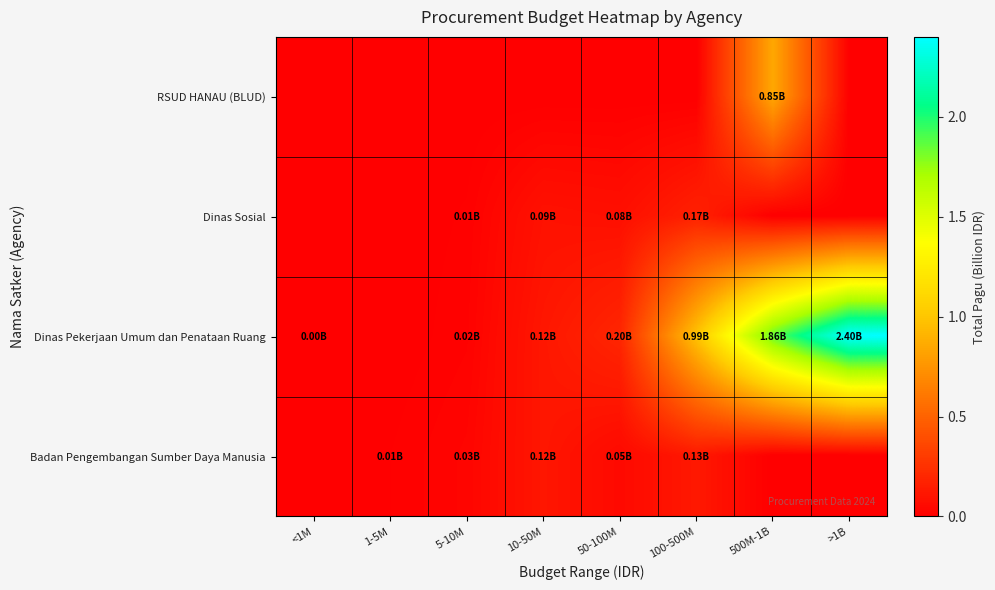

Reading left to right, transcribe all the data shown in this chart.

RSUD HANAU (BLUD): <1M=0.0	1-5M=0.0	5-10M=0.0	10-50M=0.0	50-100M=0.0	100-500M=0.0	500M-1B=0.8	>1B=0.0
Dinas Sosial: <1M=0.0	1-5M=0.0	5-10M=0.0	10-50M=0.1	50-100M=0.1	100-500M=0.2	500M-1B=0.0	>1B=0.0
Dinas Pekerjaan Umum dan Penataan Ruang: <1M=0.0	1-5M=0.0	5-10M=0.0	10-50M=0.1	50-100M=0.2	100-500M=1.0	500M-1B=1.9	>1B=2.4
Badan Pengembangan Sumber Daya Manusia: <1M=0.0	1-5M=0.0	5-10M=0.0	10-50M=0.1	50-100M=0.1	100-500M=0.1	500M-1B=0.0	>1B=0.0